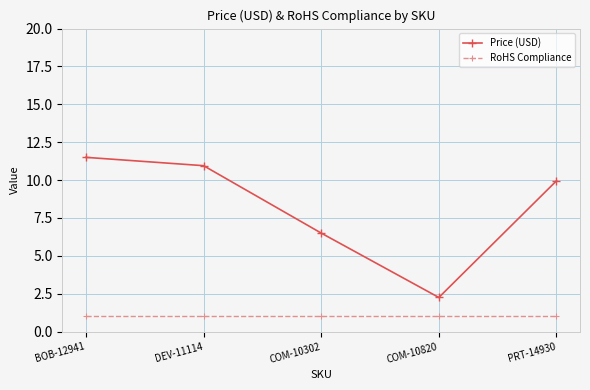

What is the label of the 5th point from the right?

BOB-12941